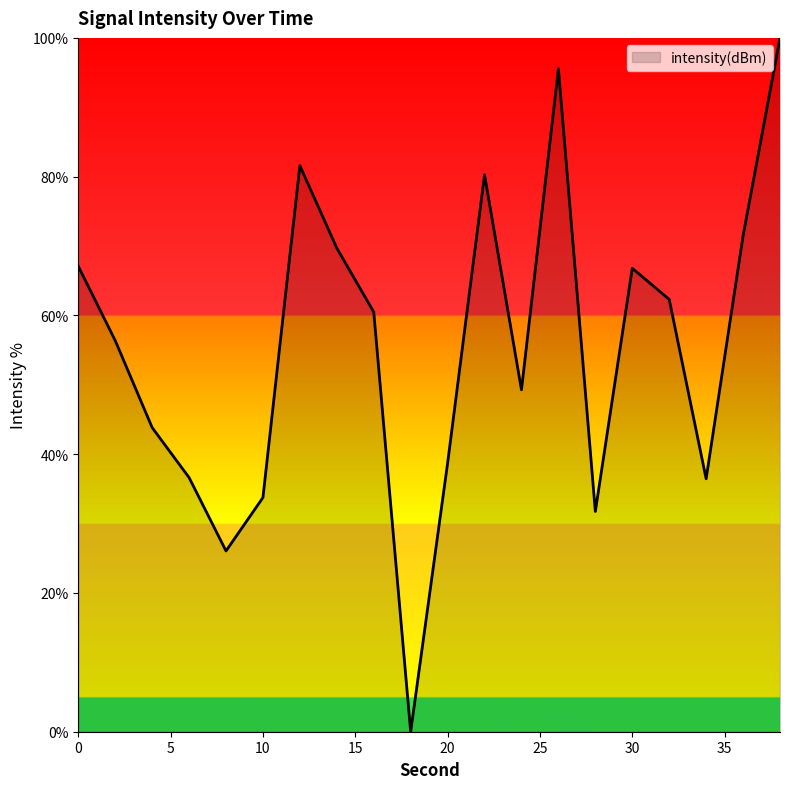

Reading left to right, what are all the values shown in this chart?

67.1	56.4	43.8	36.6	26.1	33.8	81.6	69.7	60.5	0.0	38.7	80.3	49.3	95.5	31.7	66.8	62.3	36.5	71.5	100.0